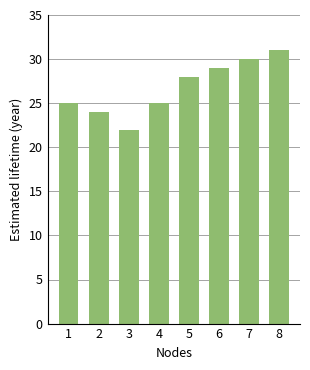

What is the value of the 2nd bar from the left?

24